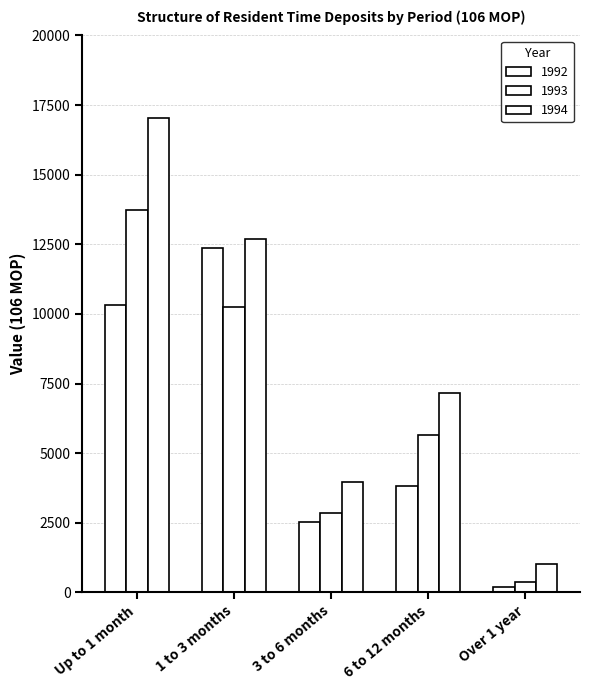

How many bars are there in total?

15